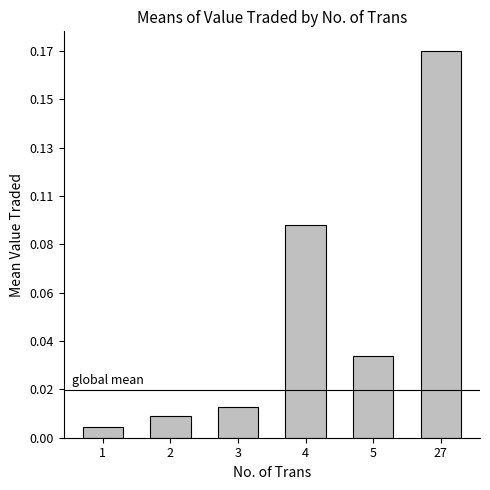

List the labels in order of value, largest first.

27, 4, 5, 3, 2, 1